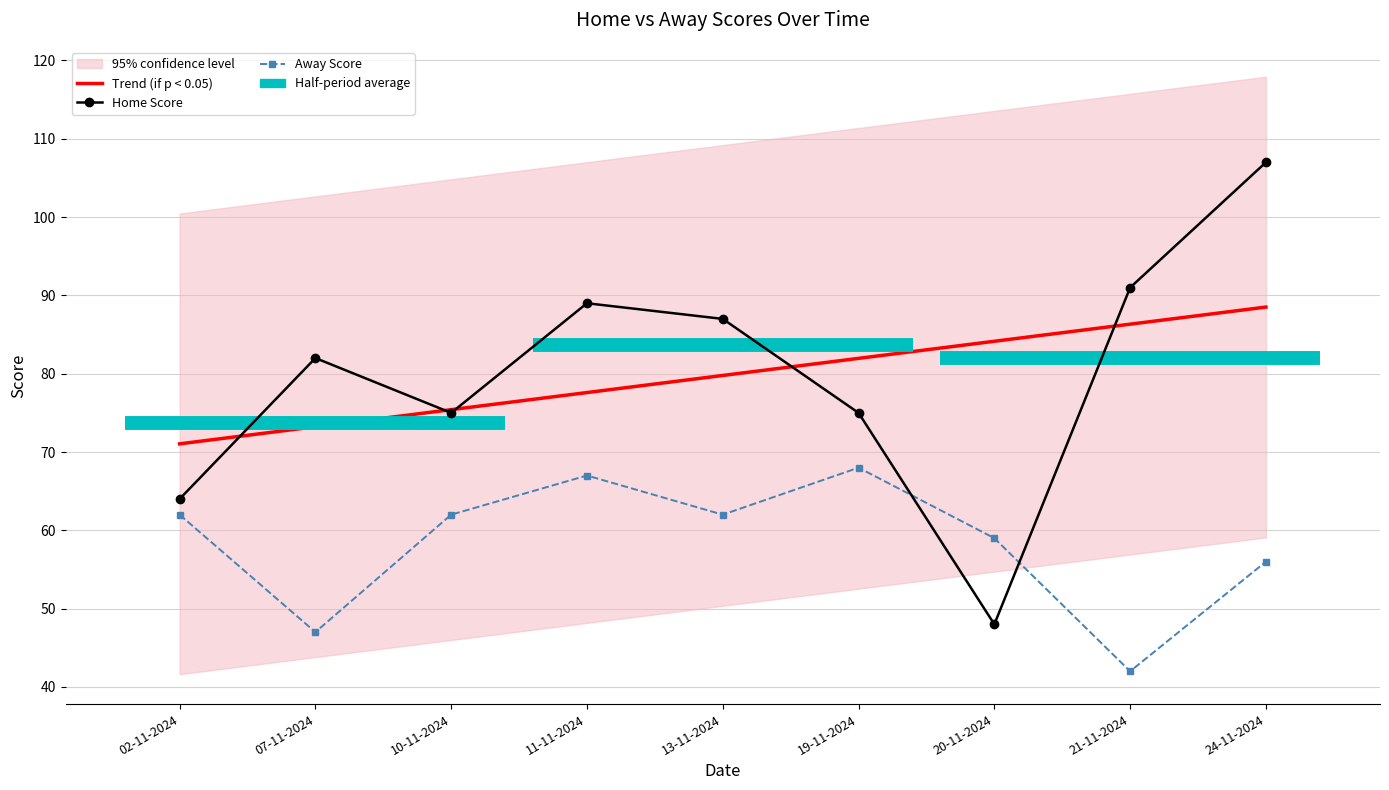

True or false: Trend (if p < 0.05) has more than 2 interior local peaks.

False